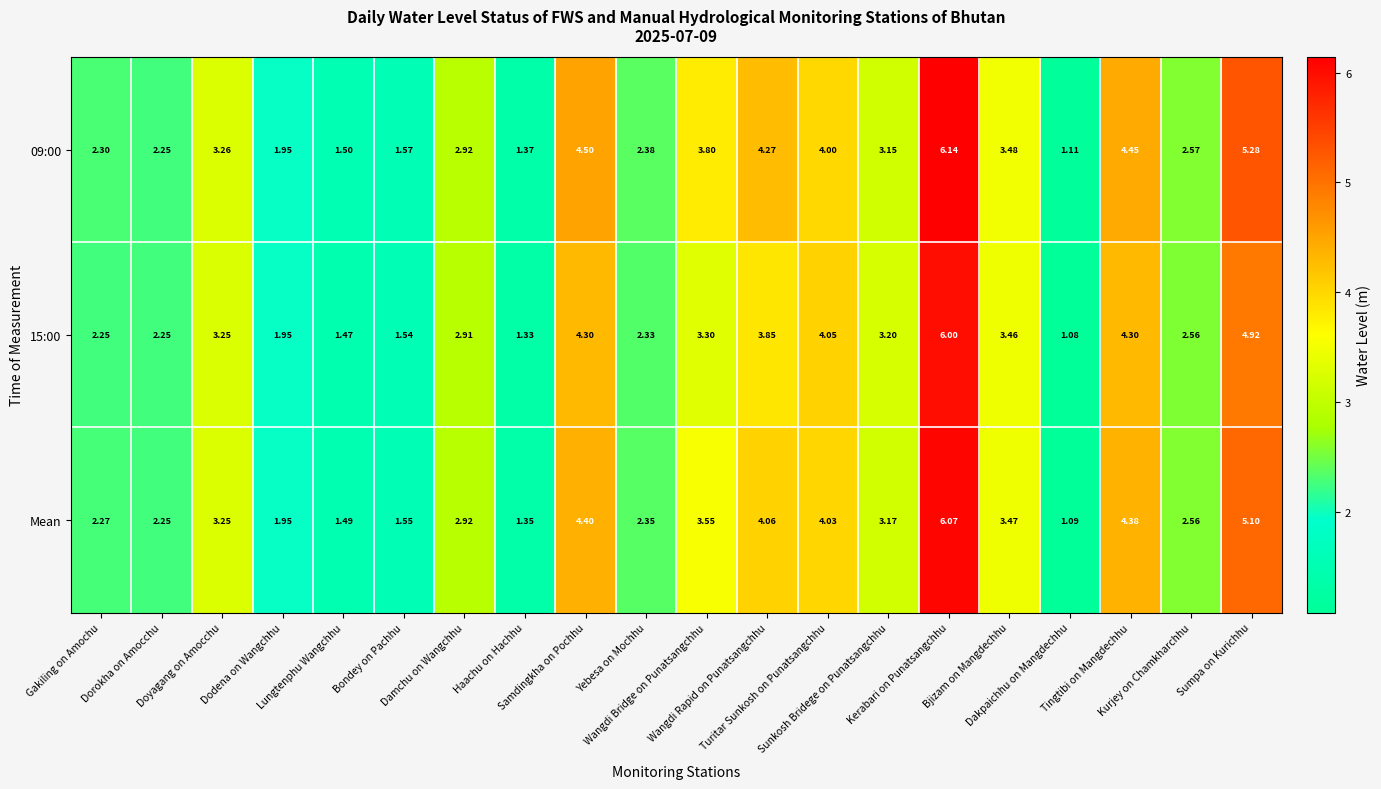

What is the greatest value displayed?

6.1